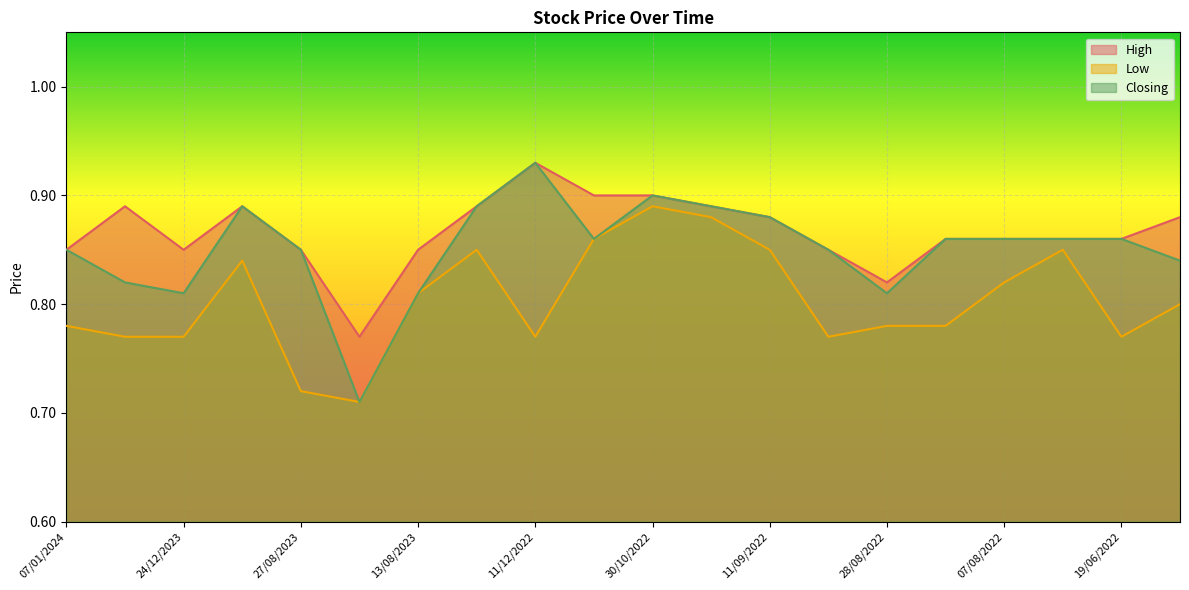

What is the label of the 13th point from the right?

11/06/2023